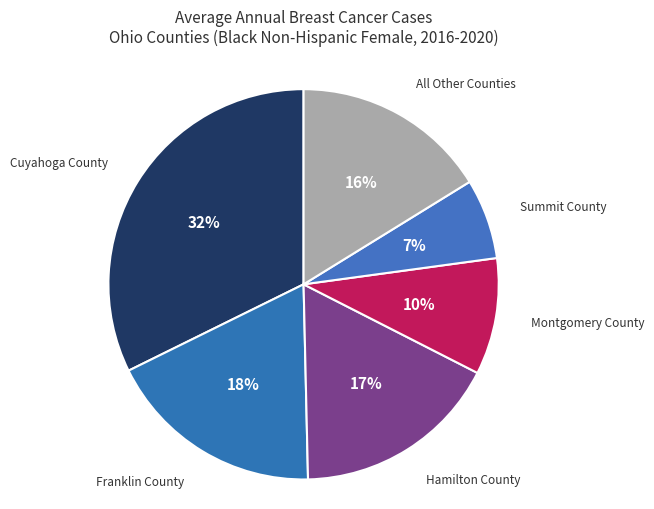

To the nearest percent, what portion does Montgomery County represent?

10%